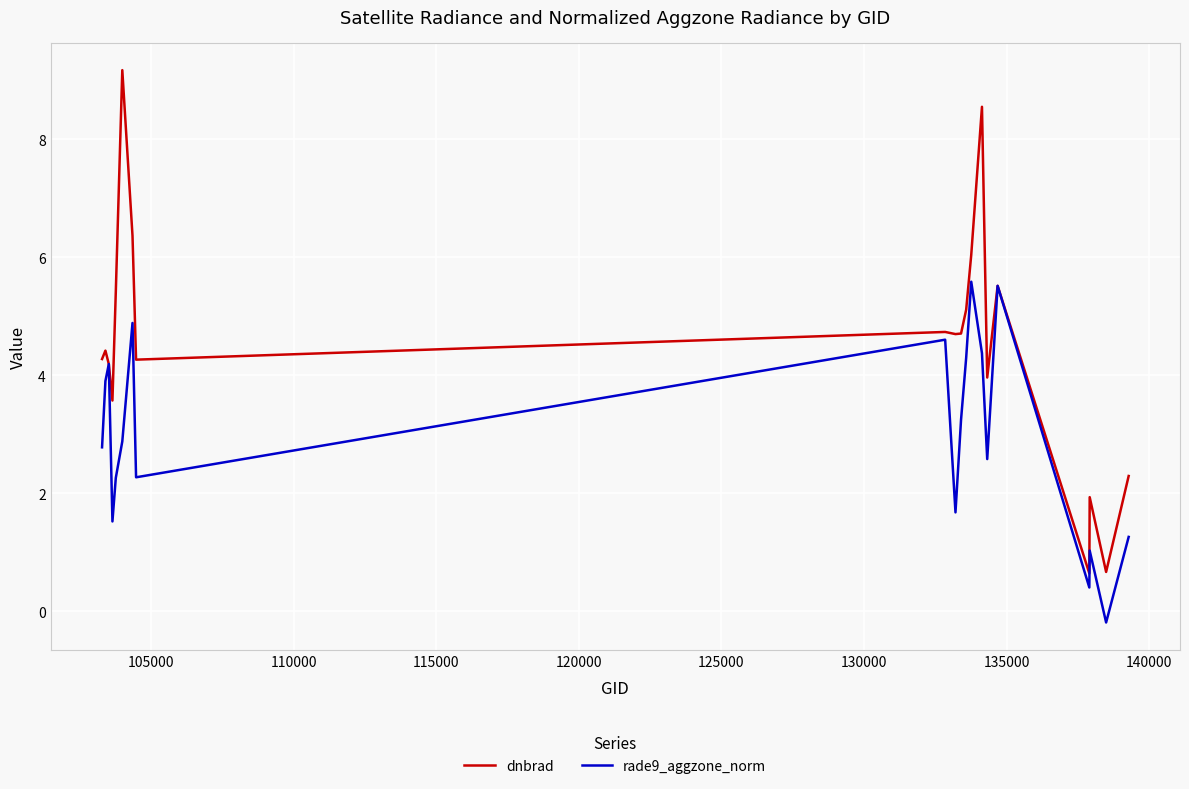

Is this an area chart (filled region under the line)?

No